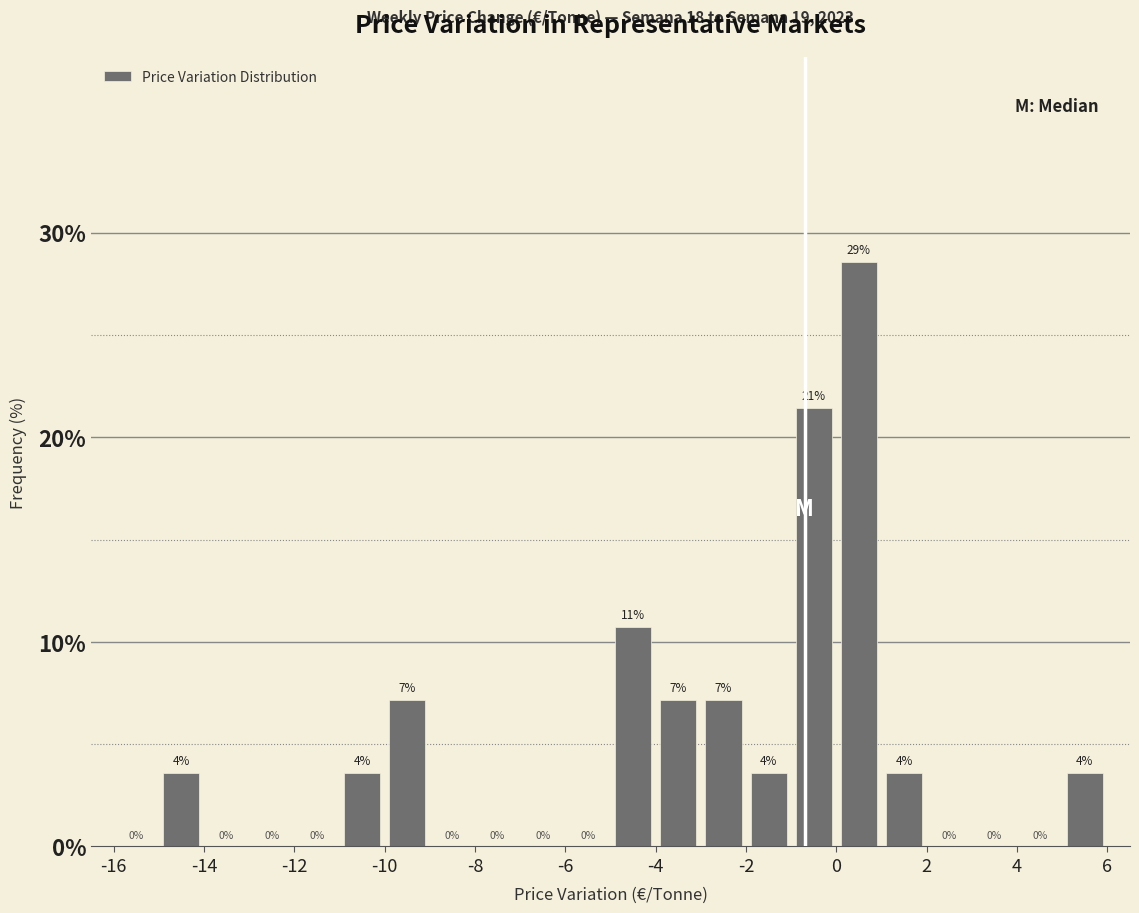

Over which range of the x-axis is the bar tallest?

0 to 1